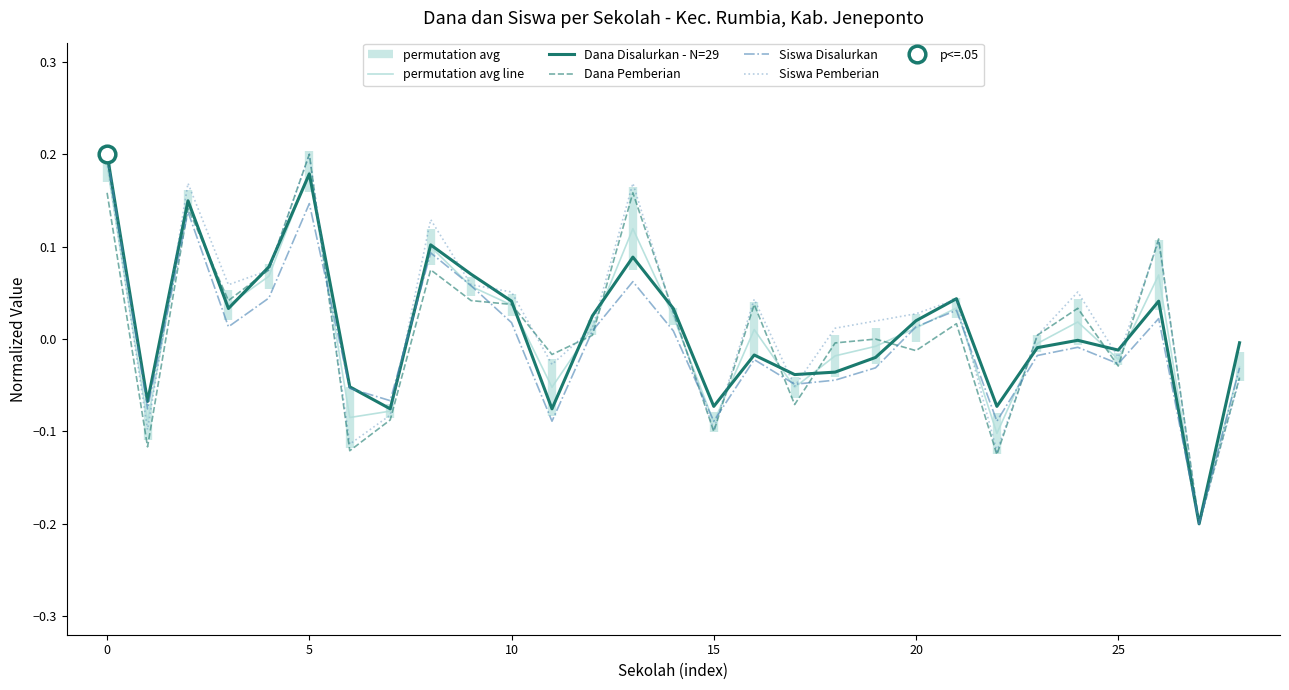

How many times do Siswa Disalurkan and permutation avg line cross each other?

13